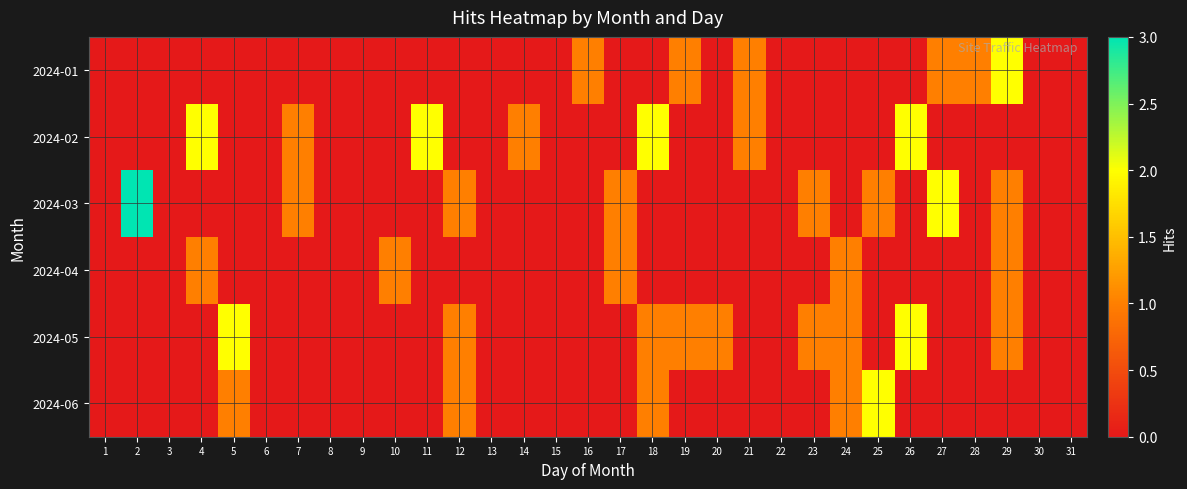

Count the number of data series in this chart.

6